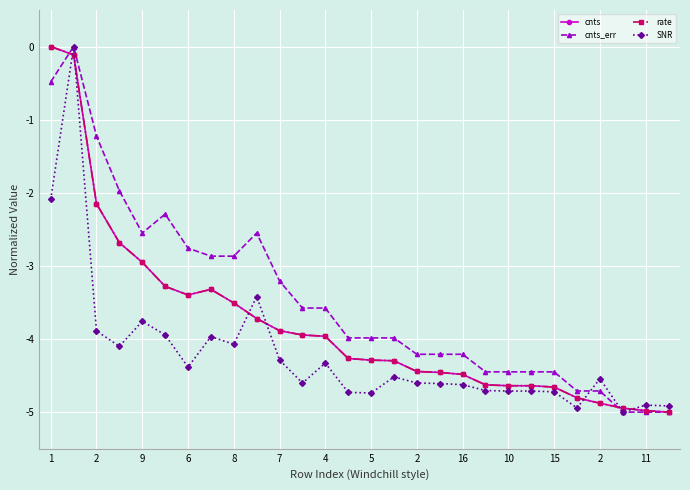

Which series has the largest total across all categories?

cnts_err